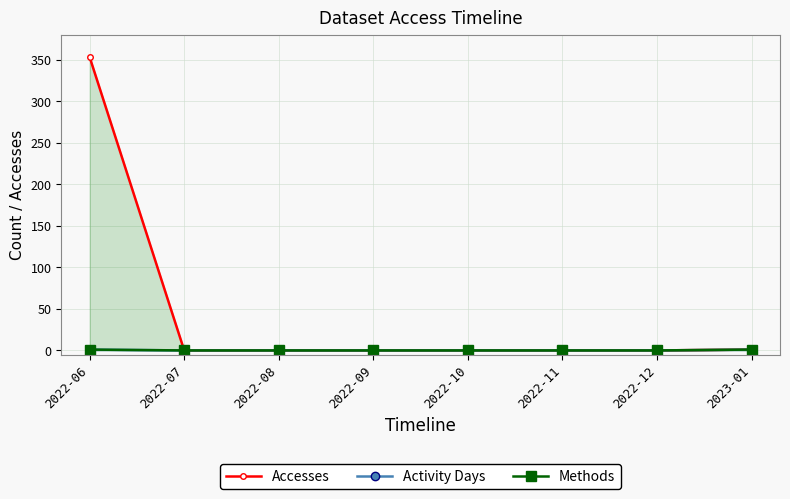

Which series changed the most between 2022-09 and 2022-10?

Accesses